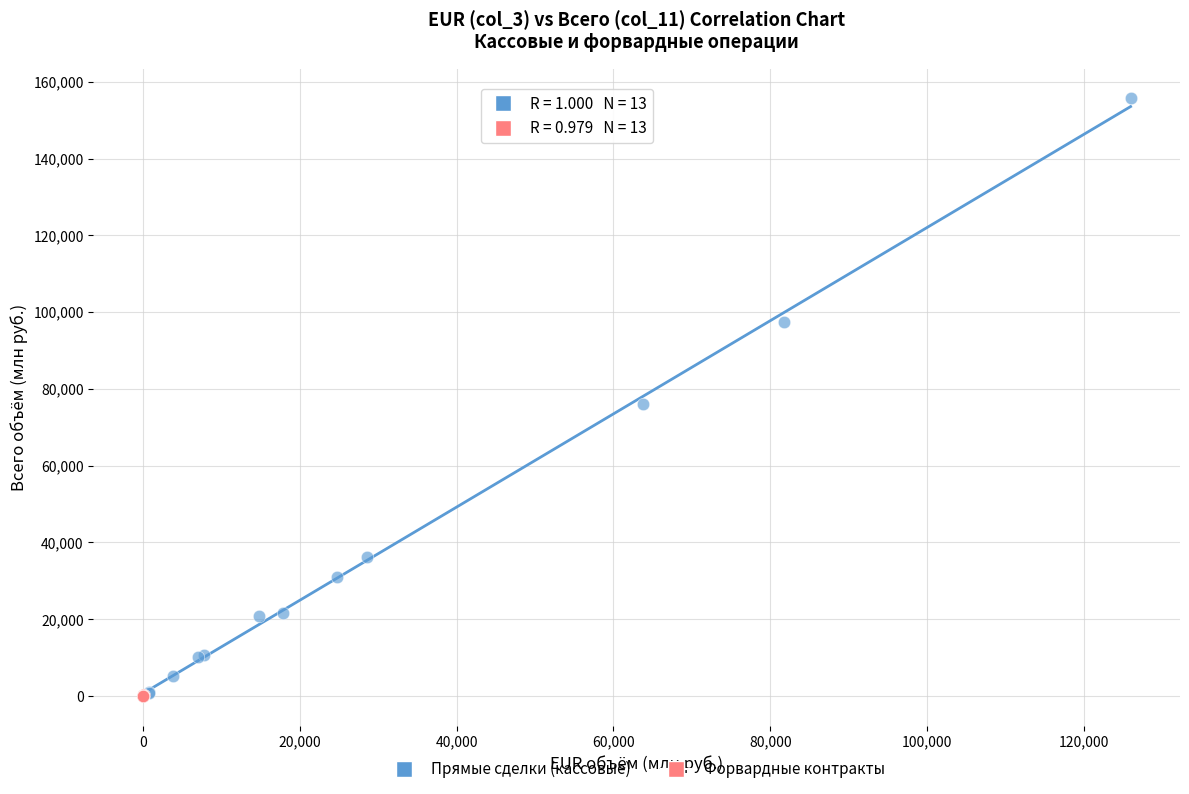

Which series reaches the maximum Y coordinate?

Прямые сделки (кассовые)